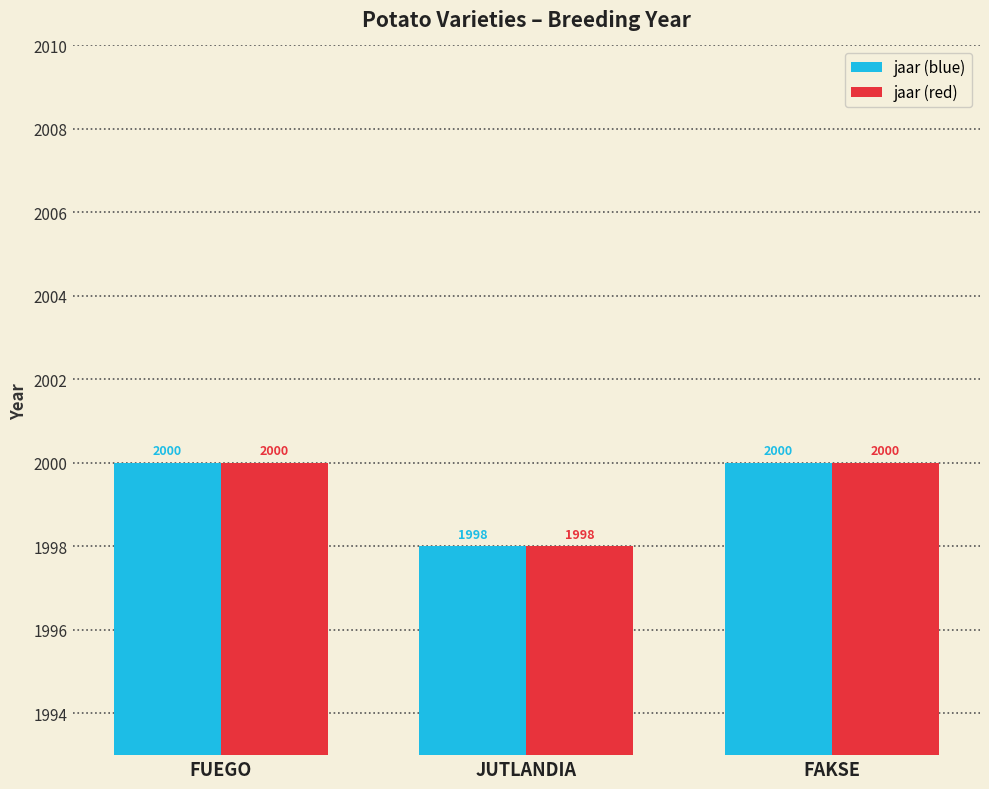

What is the minimum value shown in the chart?

1998